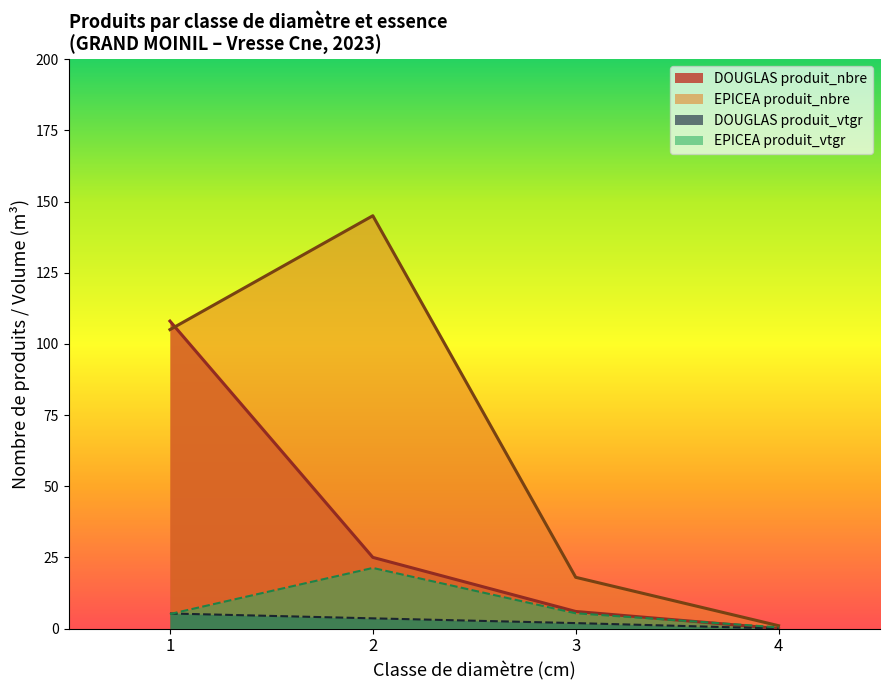

What is the minimum value shown in the chart?

0.0